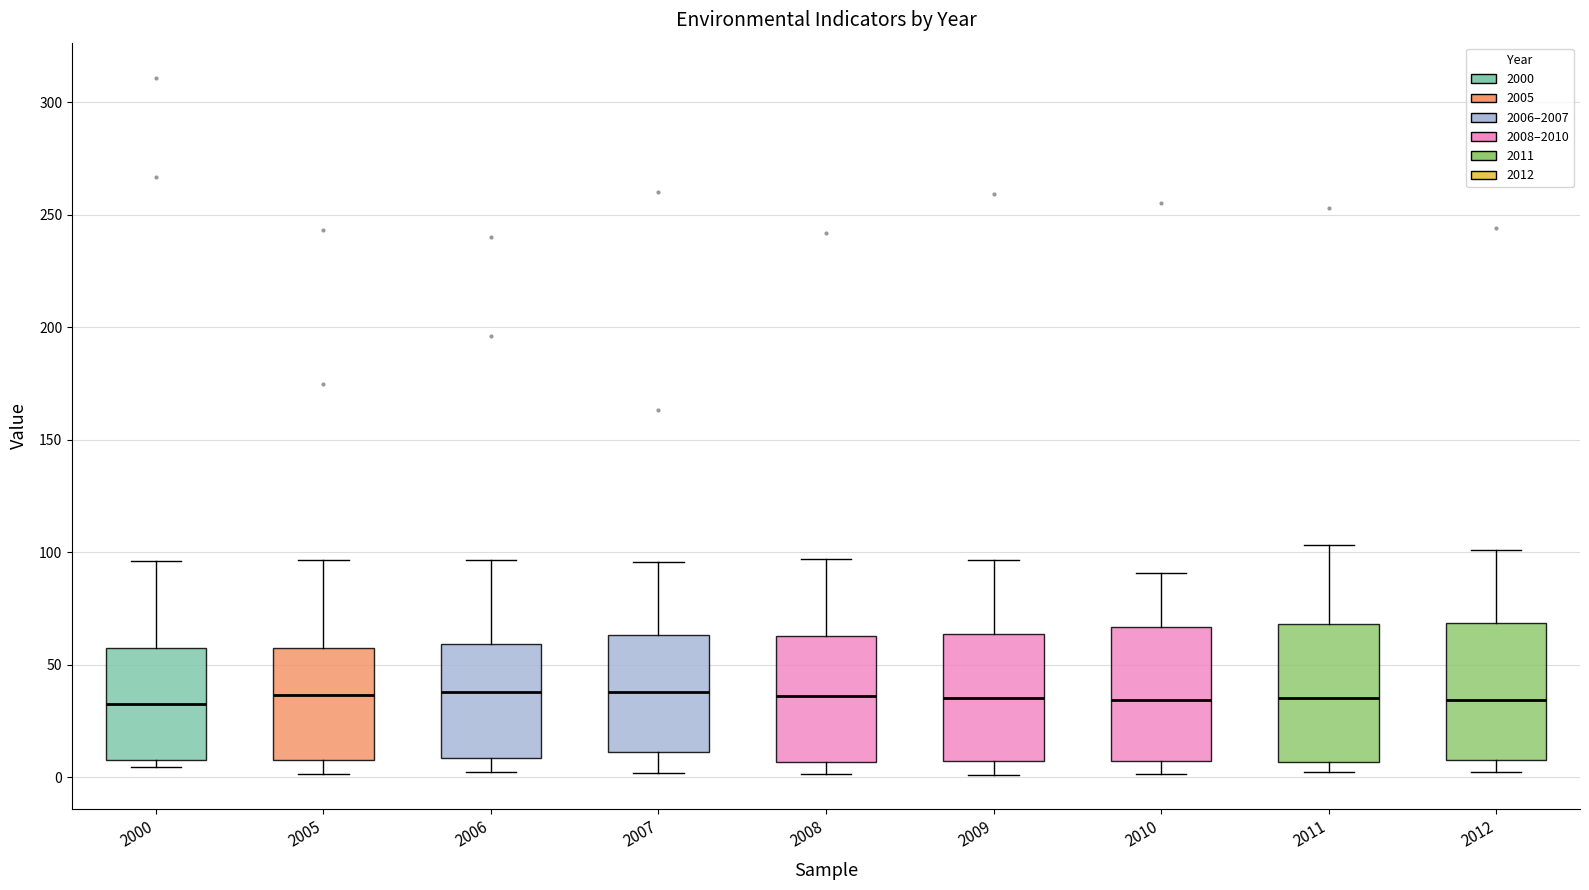

Where does the lower whisker of the box at x = 2009 end on the y-axis? The values are not printed on the chart, so give them approximately, as read against the axis.

0